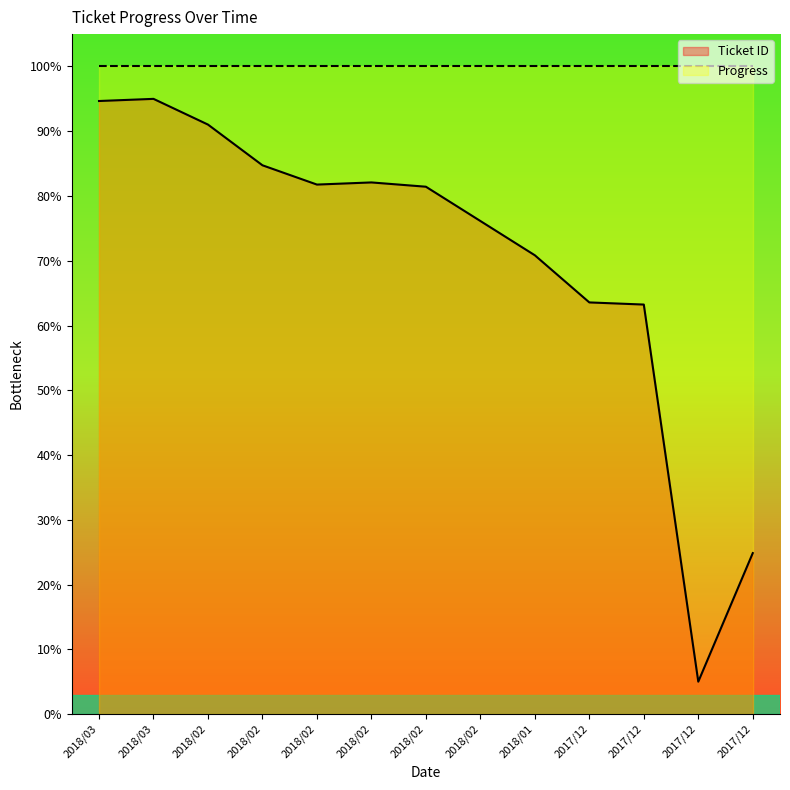

What are all the series names shown in the legend?

Ticket ID, Progress